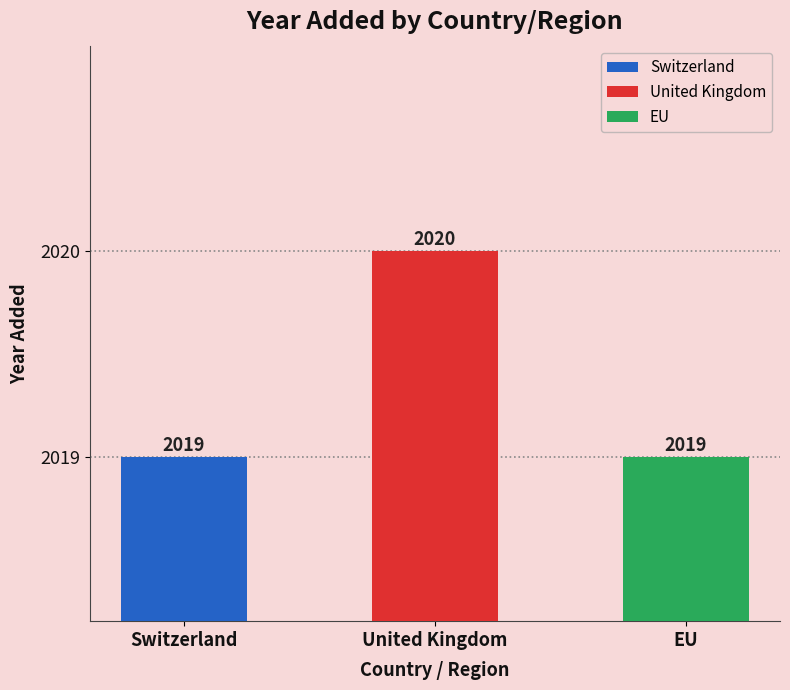

What is the minimum value shown in the chart?

2019